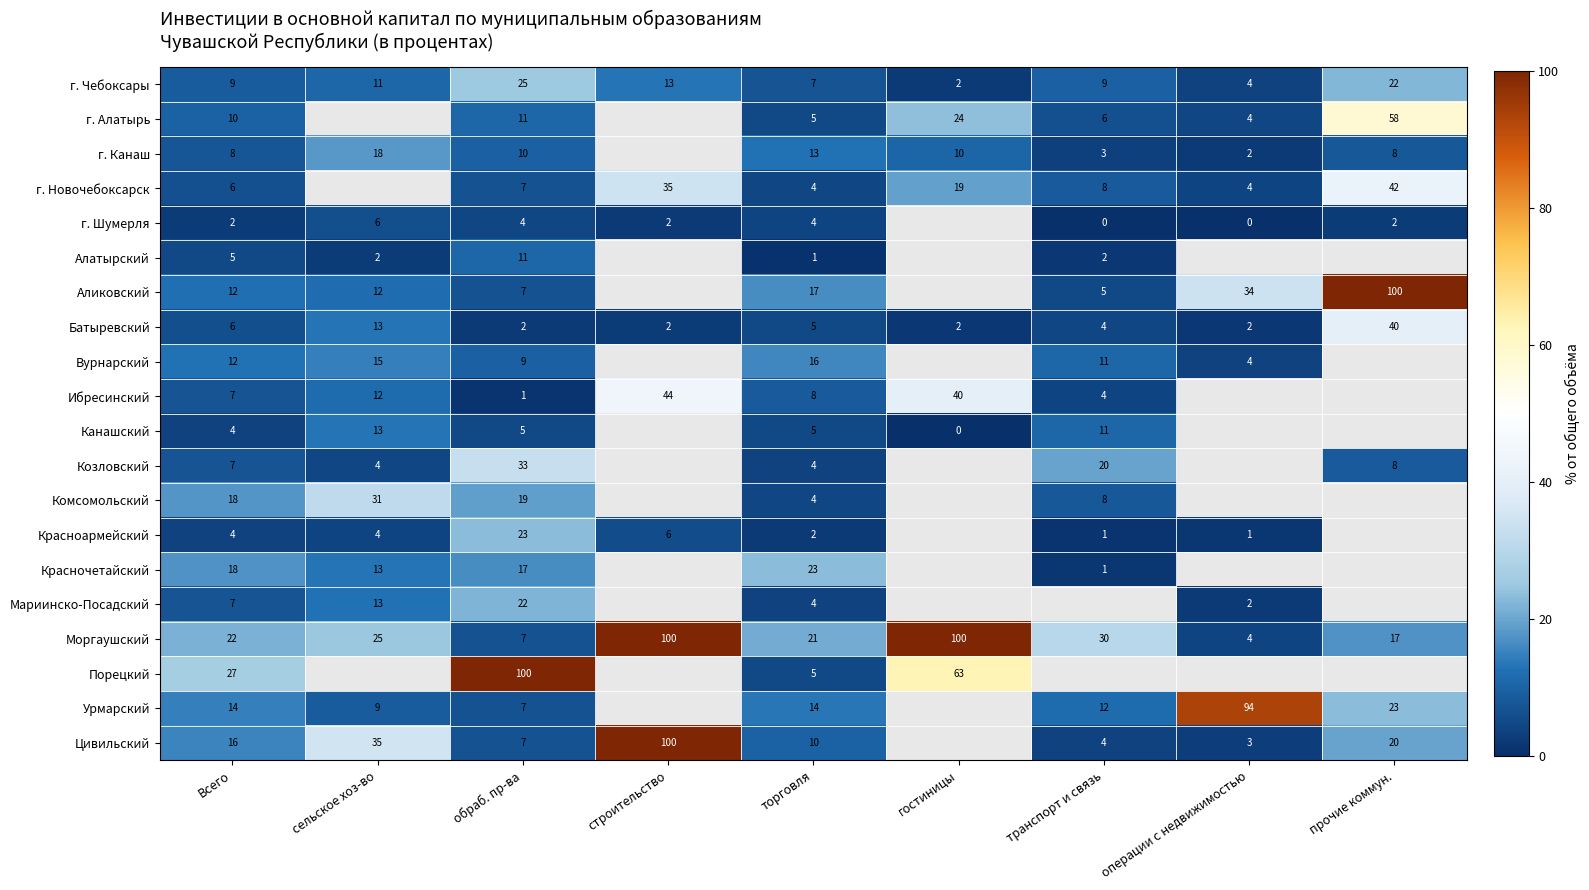

What is the minimum value shown in the chart?

0.1